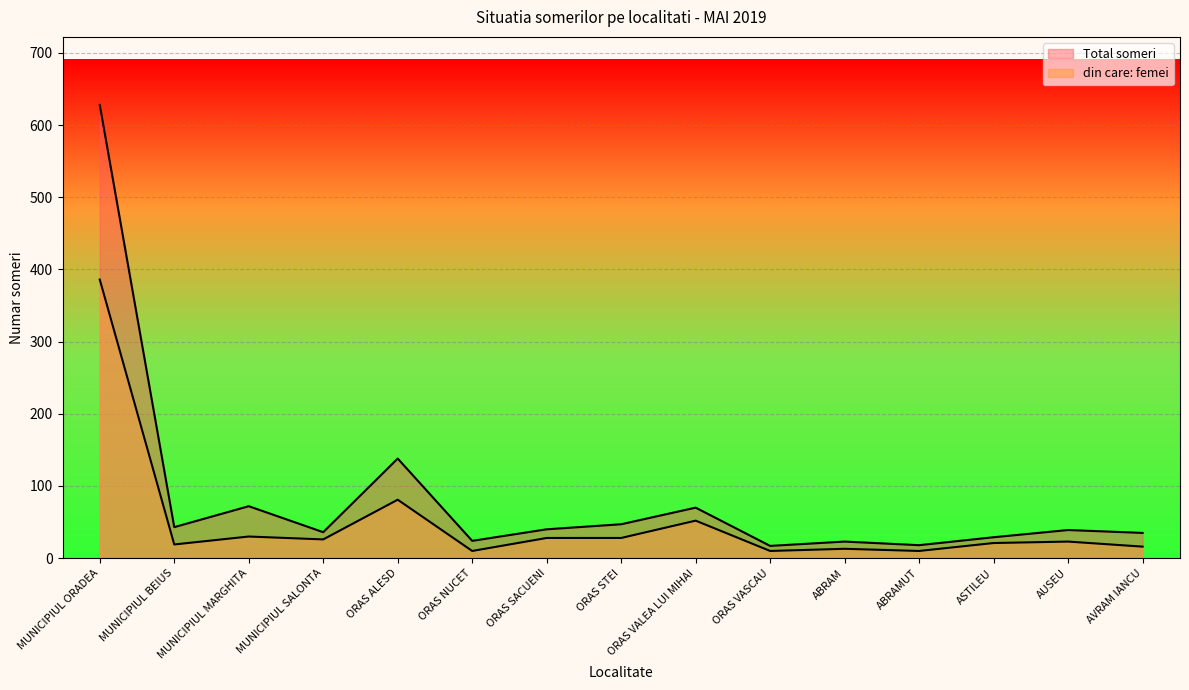

The Total someri series shows 24 at ORAS NUCET. True or false?

True